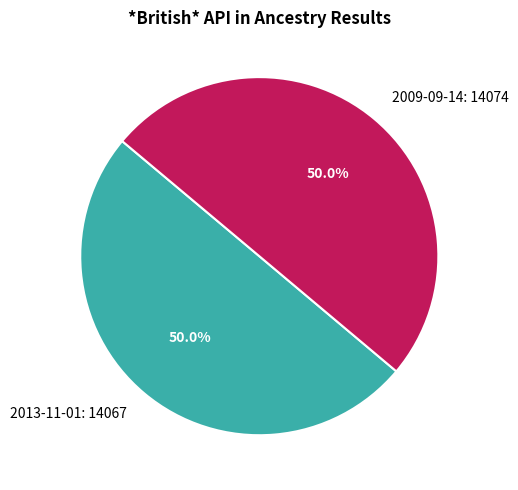

Combined, do 2009-09-14: 14074 and 2013-11-01: 14067 account for over 50%?

Yes